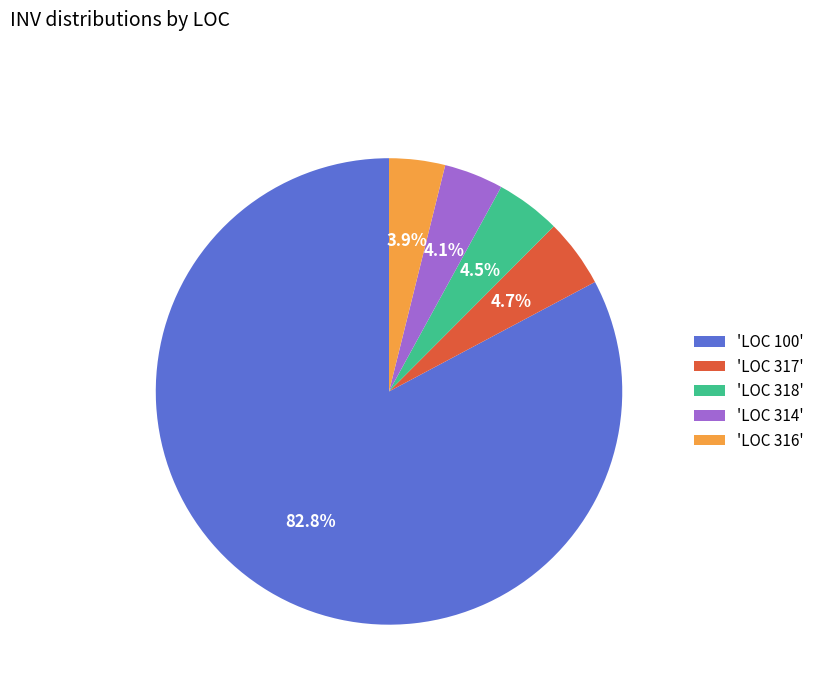

Which slice represents more than half of the pie?

'LOC 100'